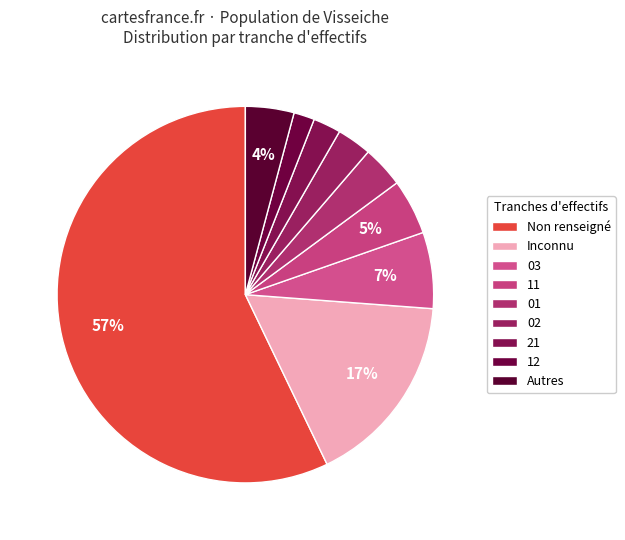

To the nearest percent, what percentage of the pie is 12?

2%